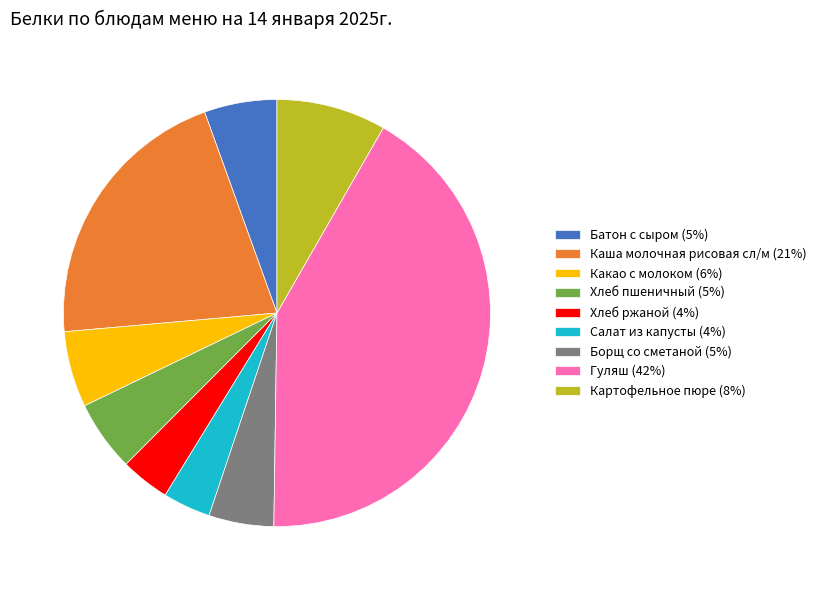

The Какао с молоком (6%) slice represents 1% of the pie. True or false?

False